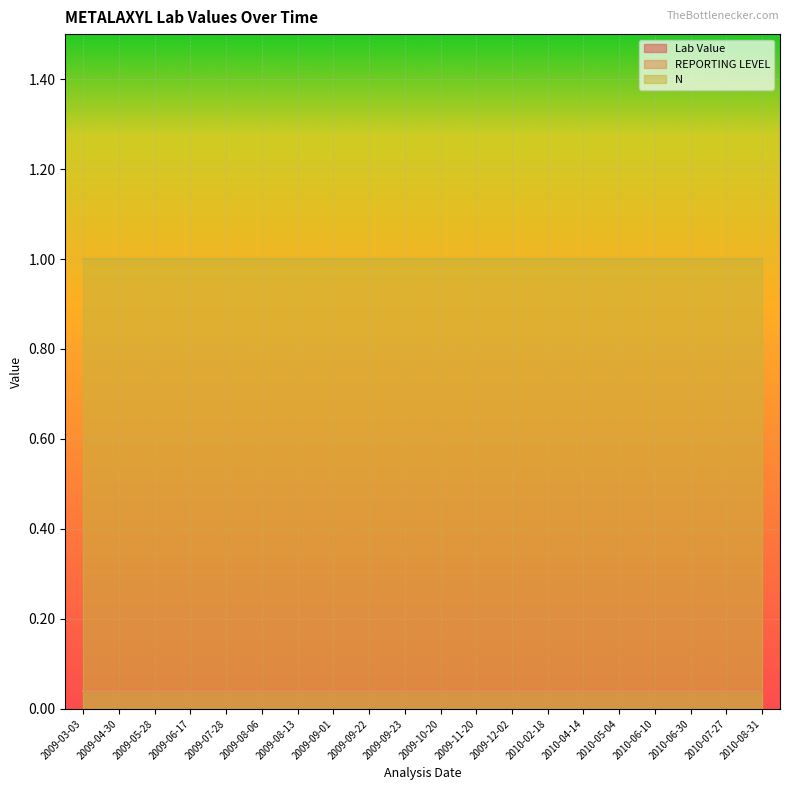

True or false: REPORTING LEVEL has a value of 0.0 at 2010-06-10.

False